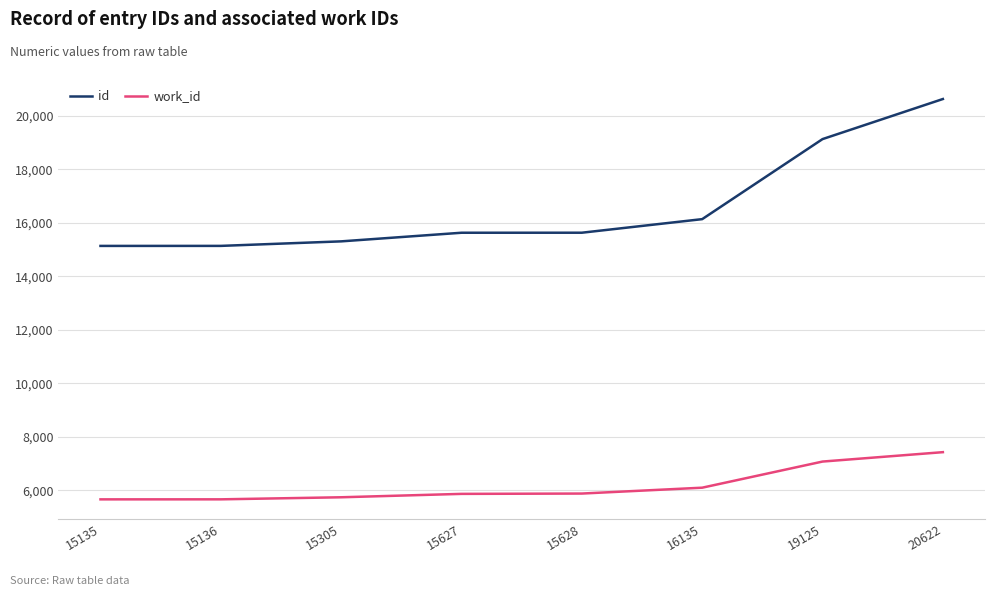

What is the minimum value shown in the chart?

5668